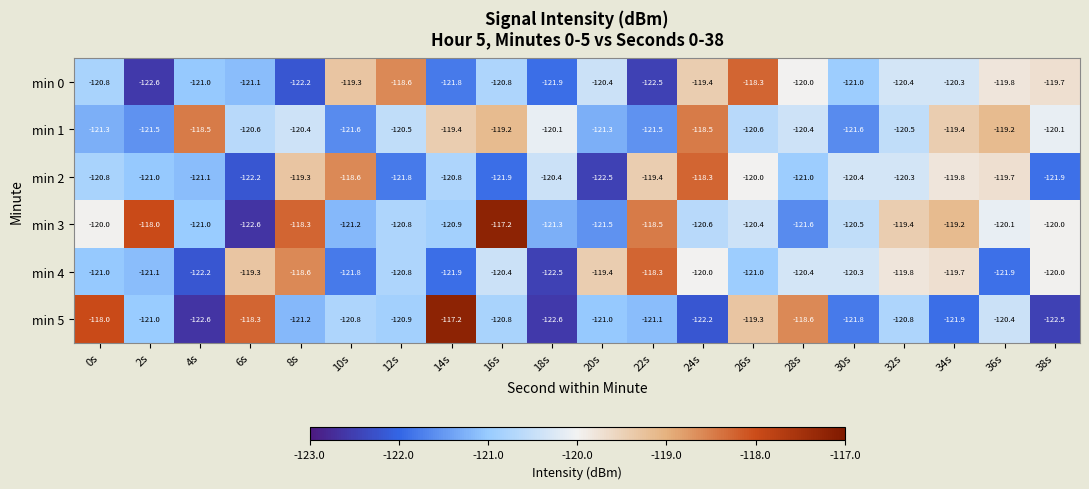

What is the spread (max minus min) of values at 16s?

4.7